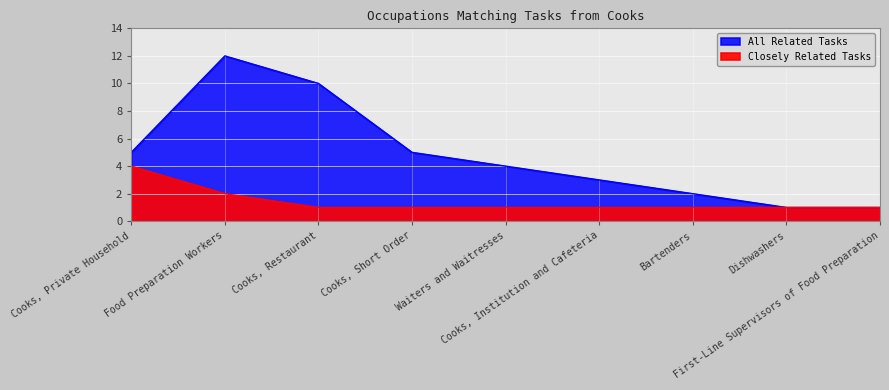

Count the number of categories in the chart.

9